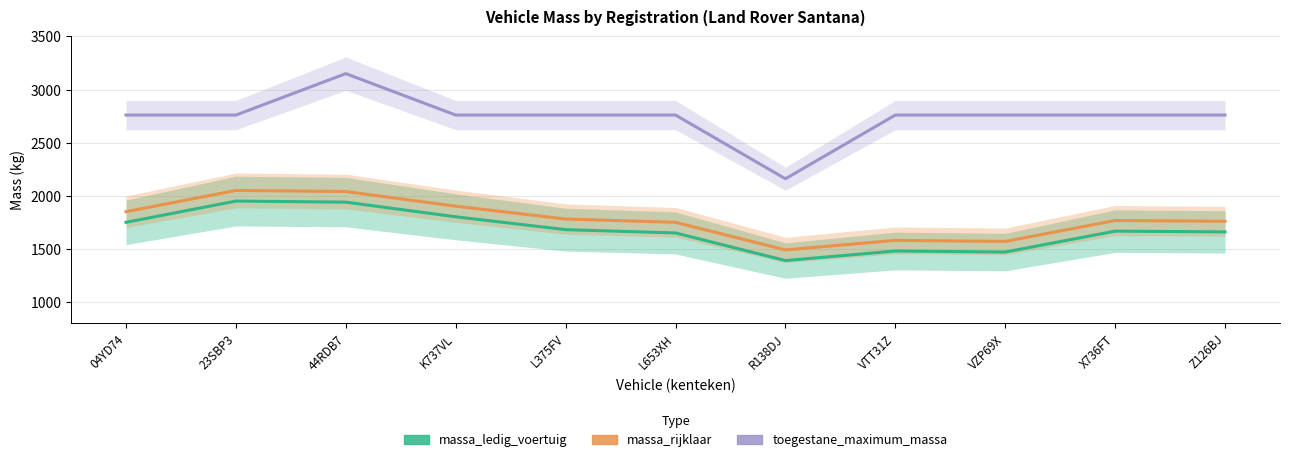

How many values in the massa_rijklaar series exceed 1767?

5